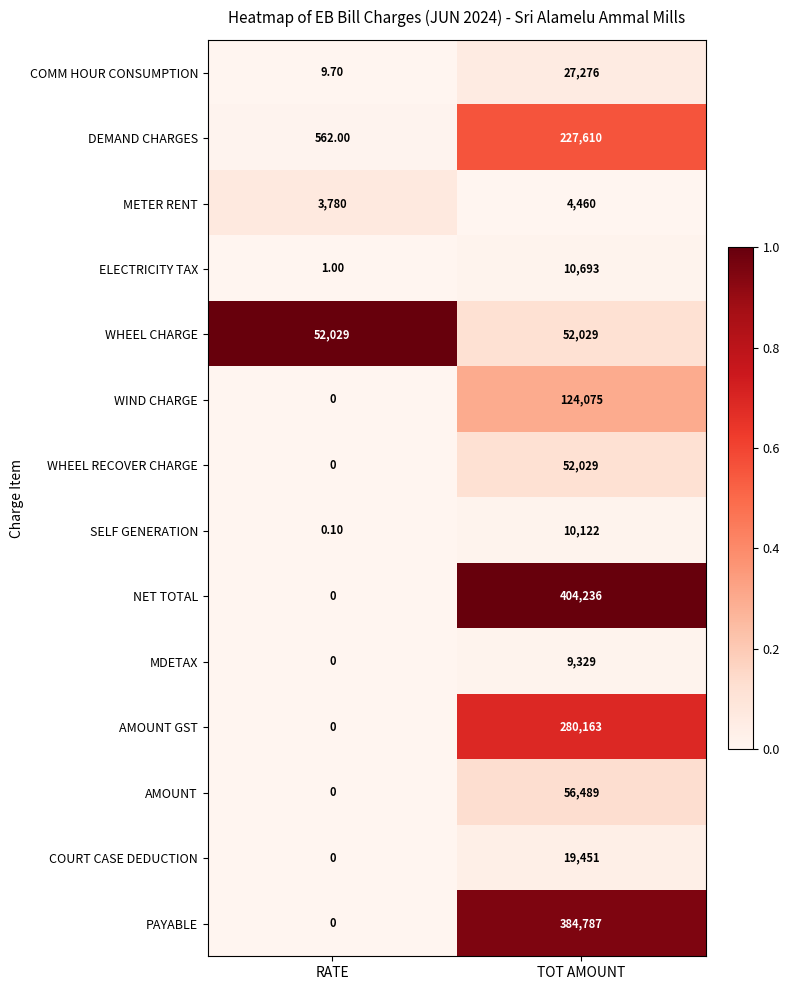

What is the sum of the COMM HOUR CONSUMPTION values at RATE and TOT AMOUNT?

27285.7